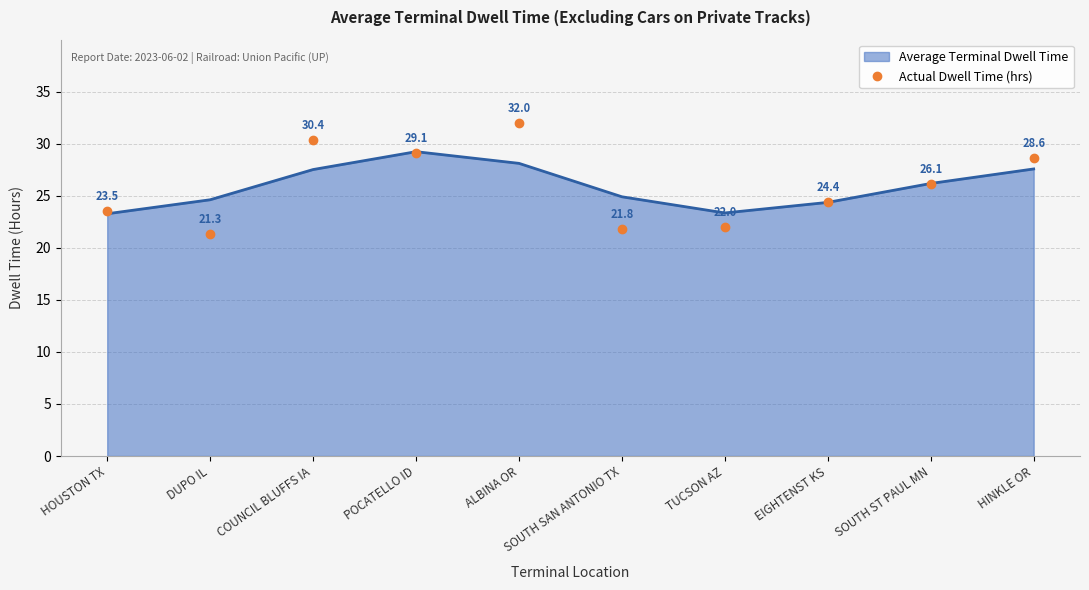

What position from the left is TUCSON AZ?

7